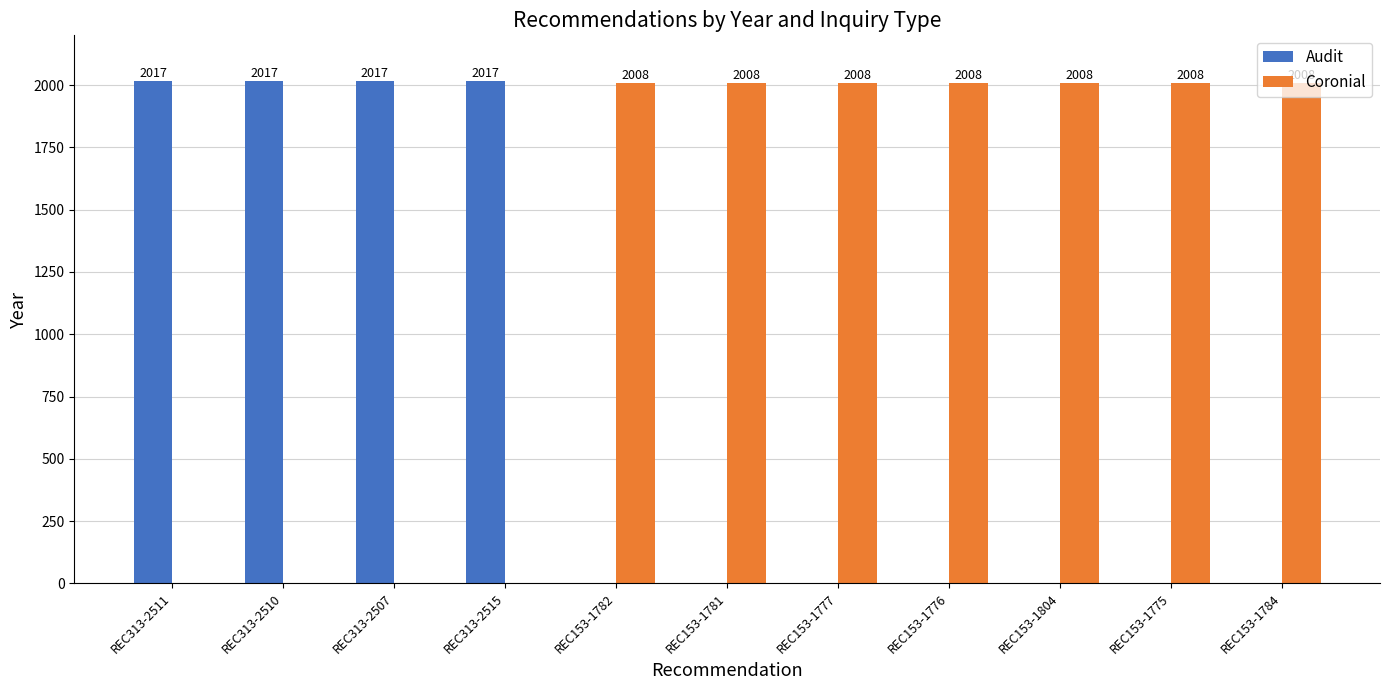

Which series has the largest total across all categories?

Coronial